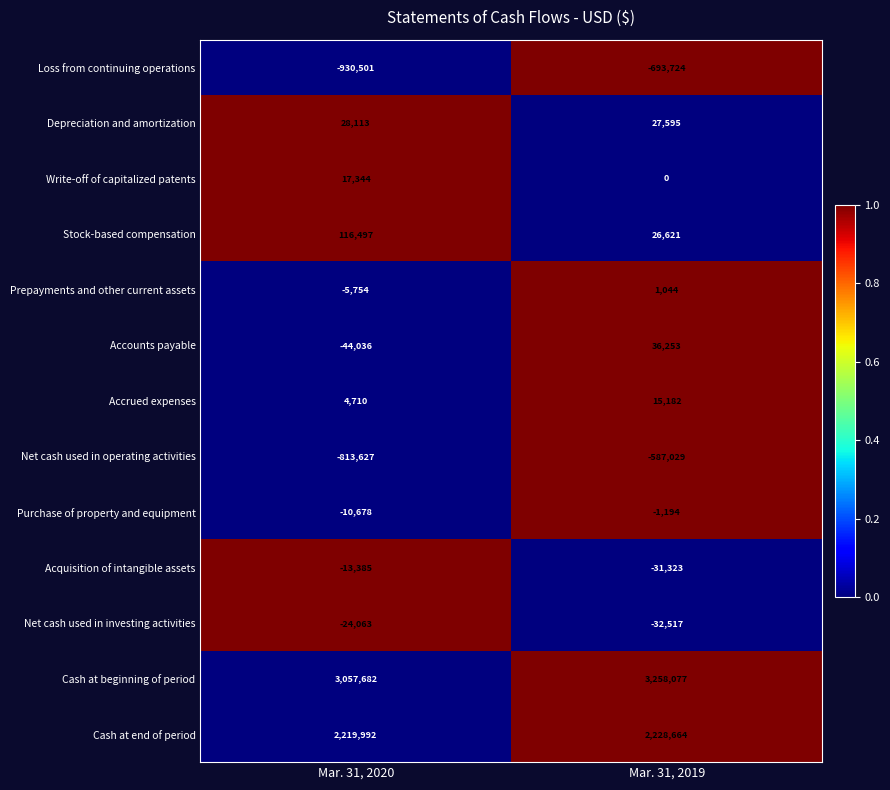

Count the number of categories in the chart.

2